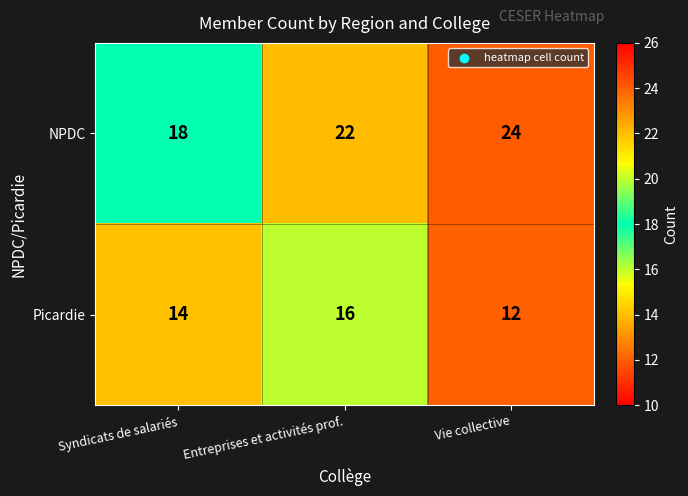

At which category does the chart reach its peak across all series?

Vie collective